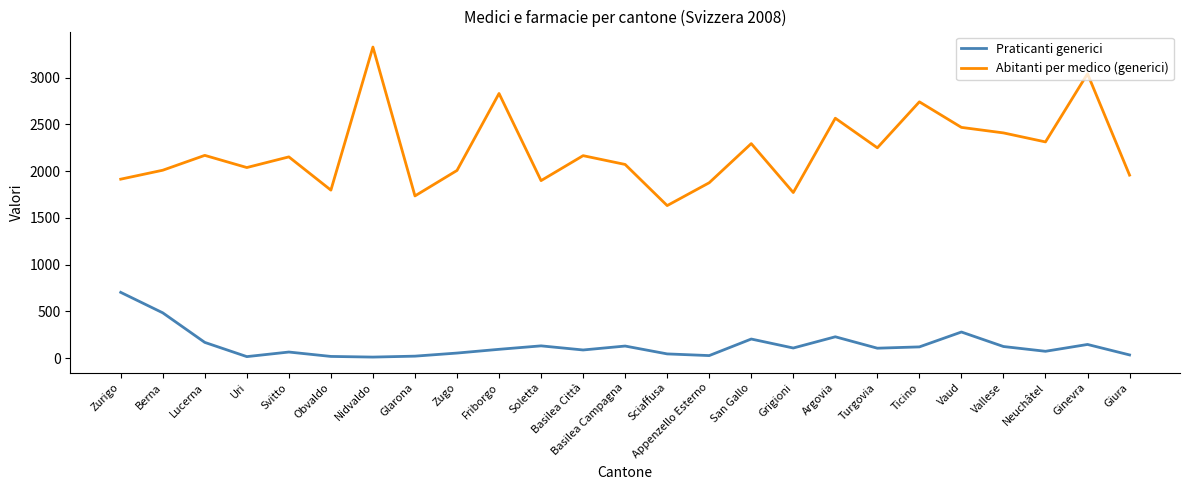

The Praticanti generici series shows 55.0 at Zugo. True or false?

True